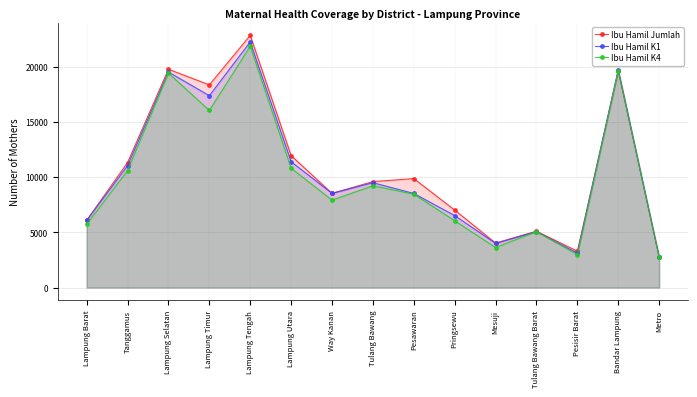

What are all the series names shown in the legend?

Ibu Hamil Jumlah, Ibu Hamil K1, Ibu Hamil K4